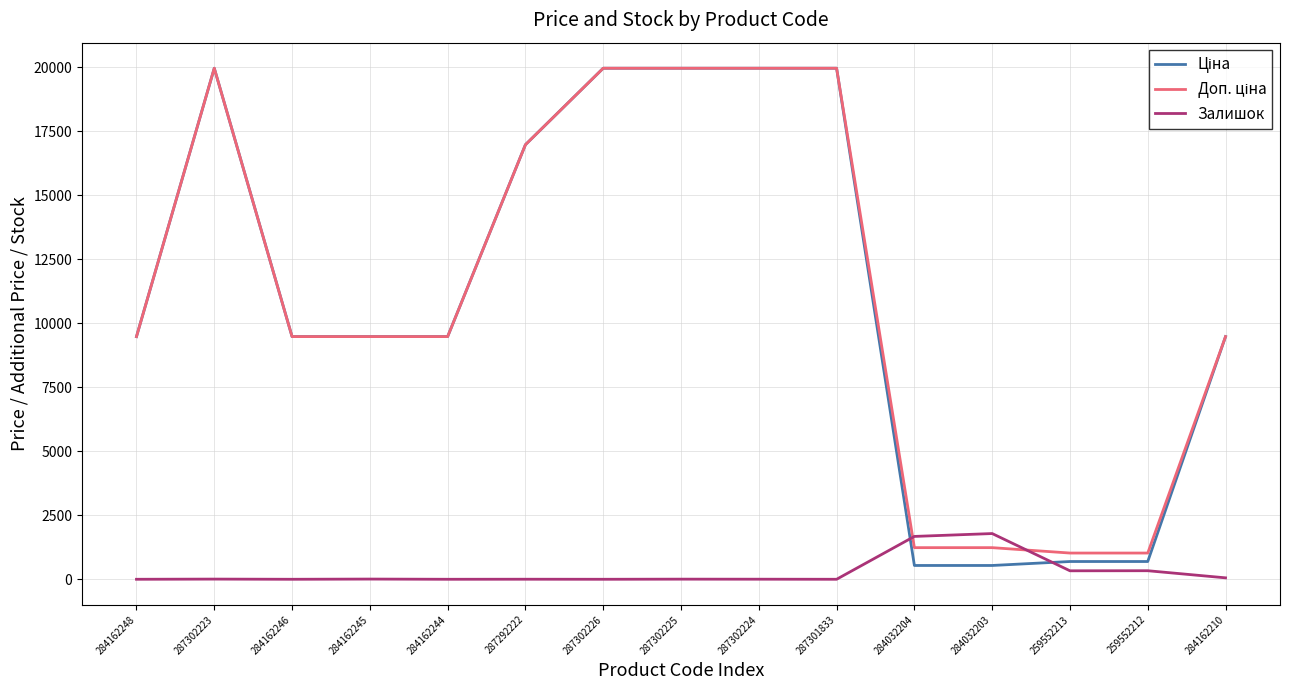

True or false: Залишок has a value of 1786.0 at 284032203.

True